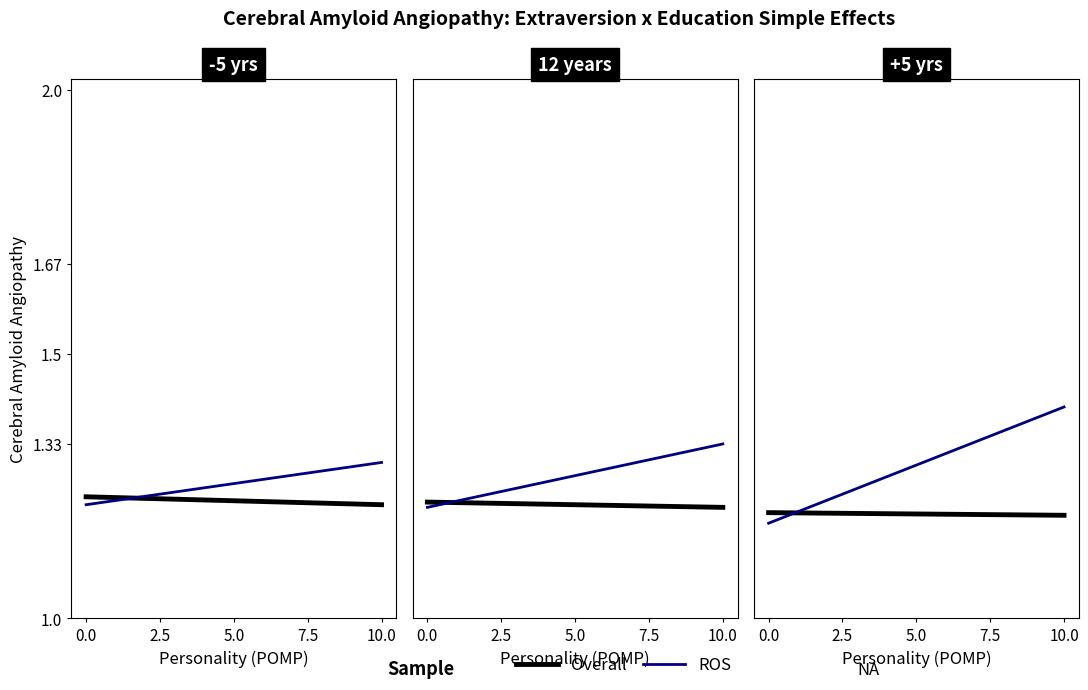

Which category has the highest value across all series?

10.0